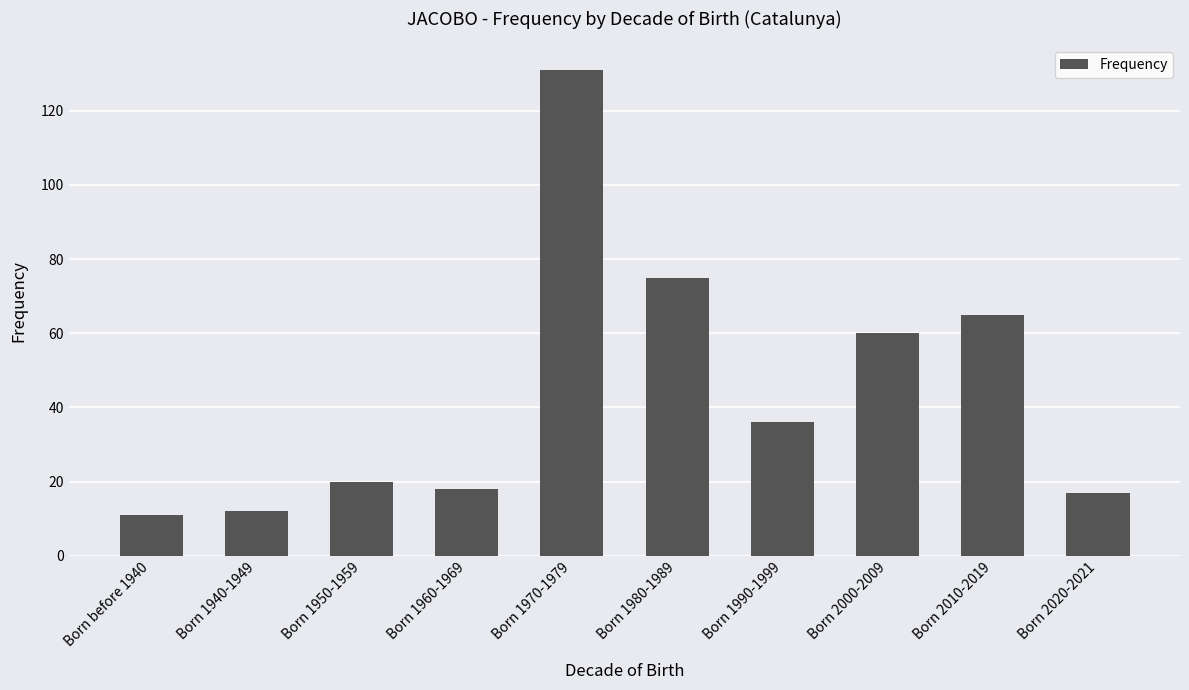

What position from the right is Born 2020-2021?

1